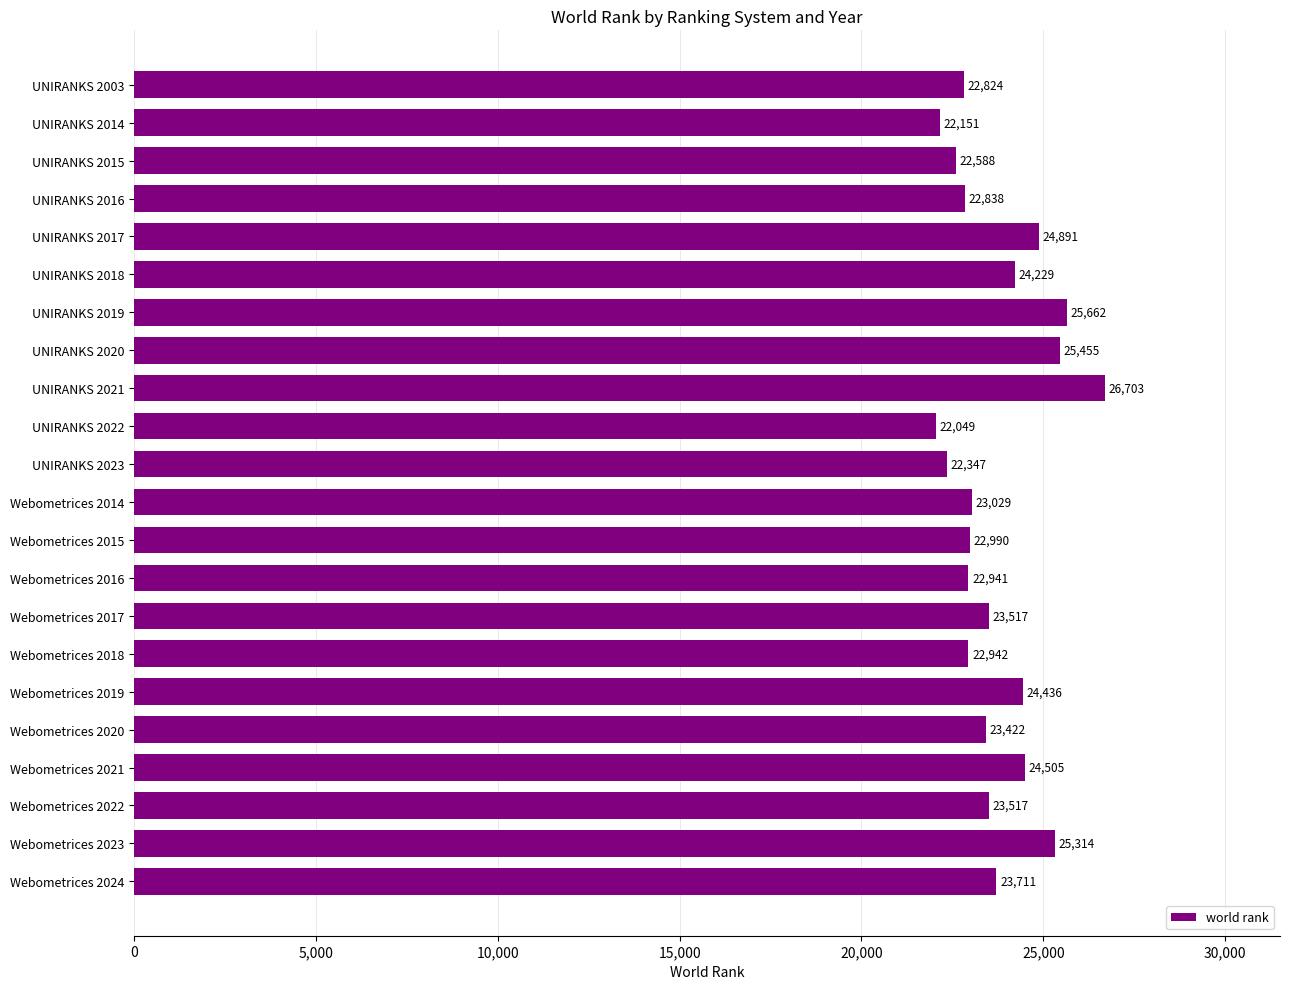

What position from the top is UNIRANKS 2014?

2